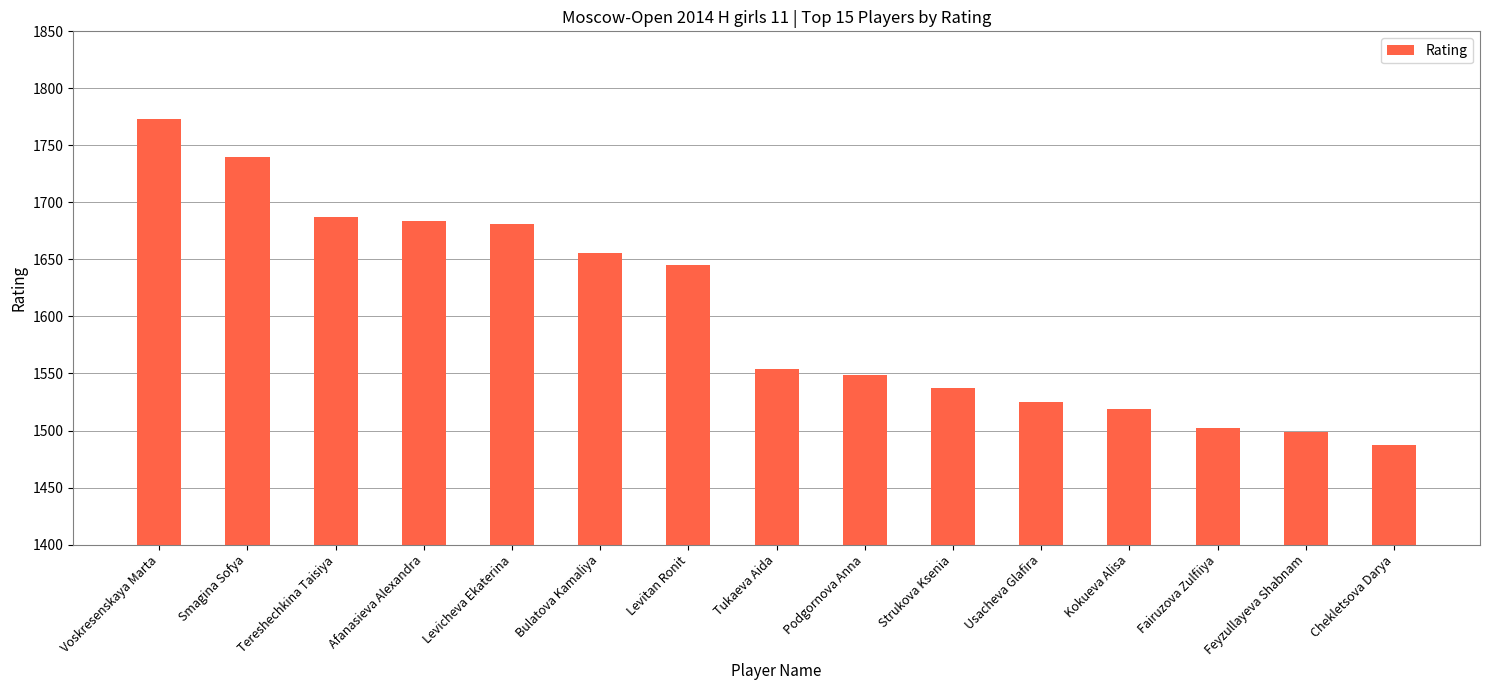

Which category has the highest value across all series?

Voskresenskaya Marta